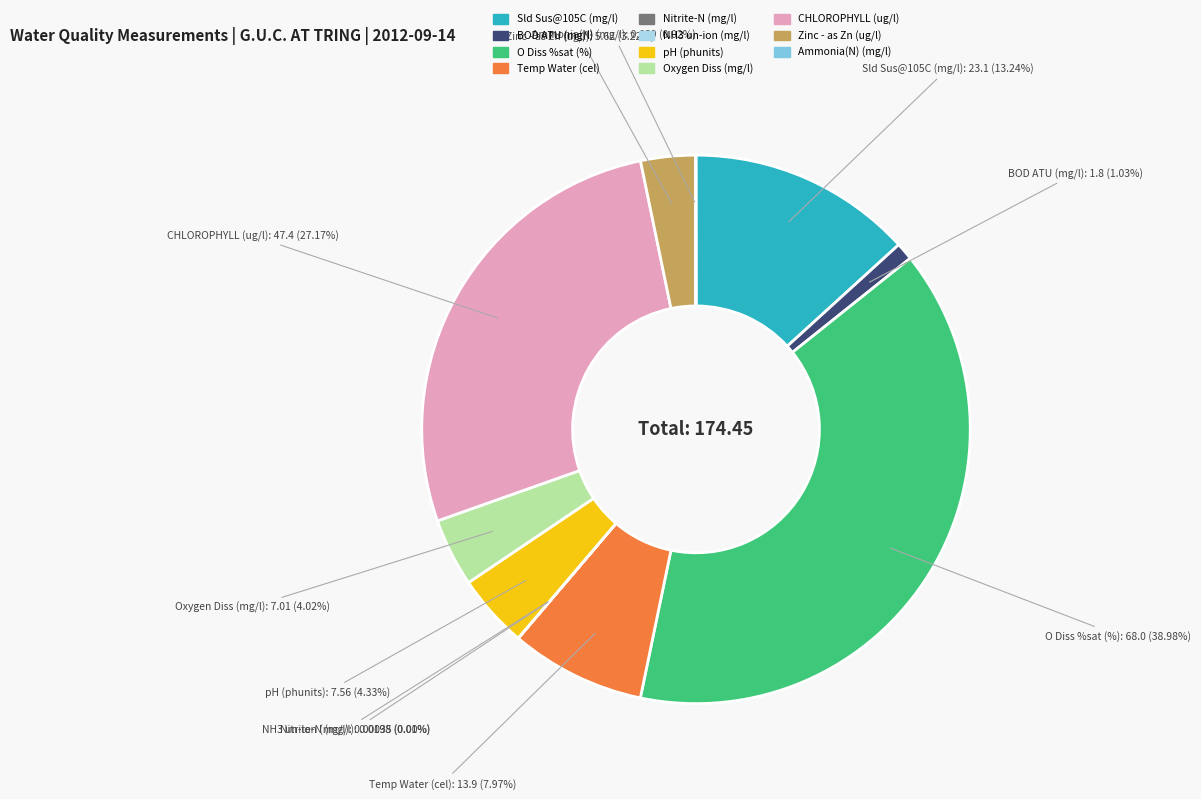

To the nearest percent, what is the difference between the largest and smallest slice percentages?

39%